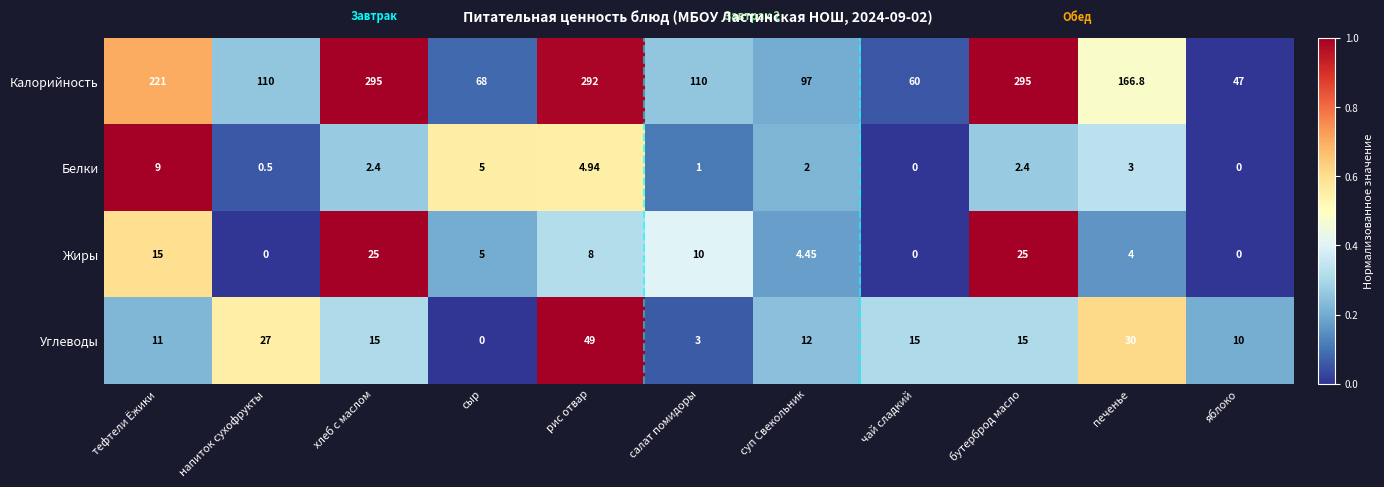

Which series has the largest total across all categories?

Калорийность